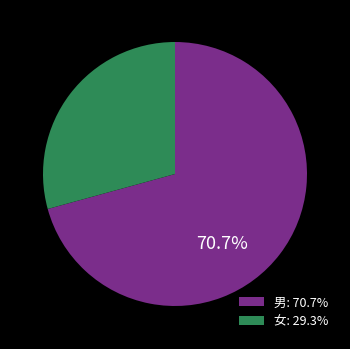

Is there any slice that represents more than half of the pie?

Yes